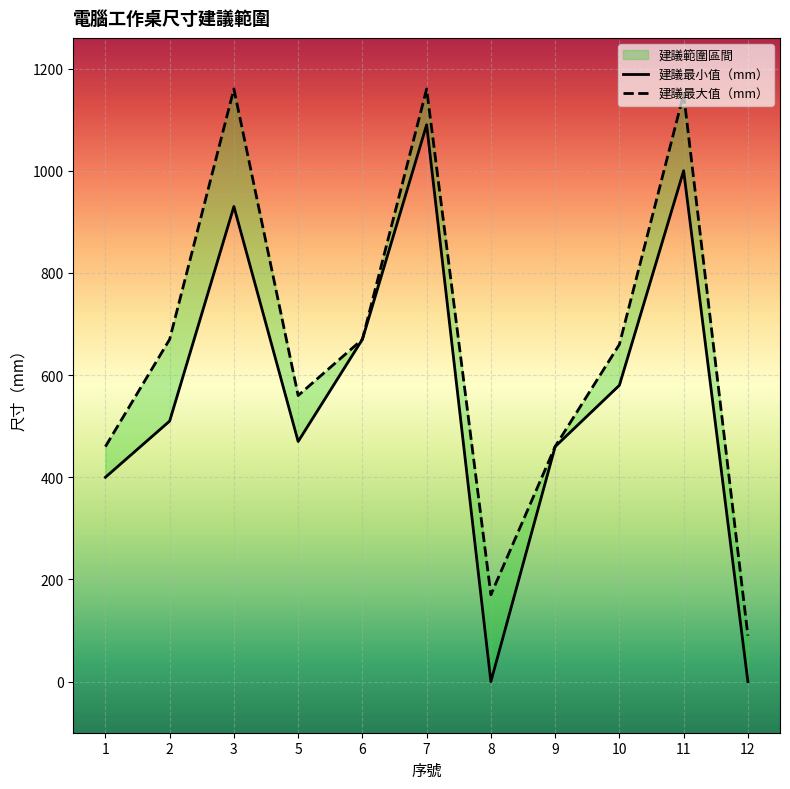

True or false: 建議最小值（mm） and 建議最大值（mm） cross at least once.

False